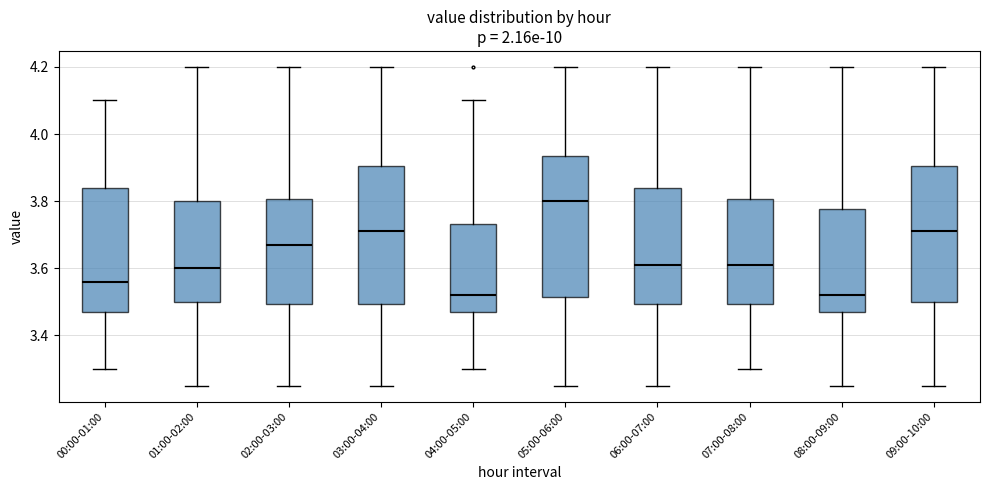

Reading left to right, transcribe this box plot: for each box, give where its median line is, the range the box spans, and where its two whiskers end, as read against the y-axis. The values are not printed on the chart, so give them approximately, as read against the axis.

00:00-01:00: median 3.56, box 3.48 to 3.84, whiskers 3.30 to 4.10
01:00-02:00: median 3.60, box 3.50 to 3.80, whiskers 3.26 to 4.20
02:00-03:00: median 3.68, box 3.50 to 3.80, whiskers 3.26 to 4.20
03:00-04:00: median 3.72, box 3.50 to 3.90, whiskers 3.26 to 4.20
04:00-05:00: median 3.52, box 3.48 to 3.74, whiskers 3.30 to 4.10
05:00-06:00: median 3.80, box 3.52 to 3.94, whiskers 3.26 to 4.20
06:00-07:00: median 3.62, box 3.50 to 3.84, whiskers 3.26 to 4.20
07:00-08:00: median 3.62, box 3.50 to 3.80, whiskers 3.30 to 4.20
08:00-09:00: median 3.52, box 3.48 to 3.78, whiskers 3.26 to 4.20
09:00-10:00: median 3.72, box 3.50 to 3.90, whiskers 3.26 to 4.20